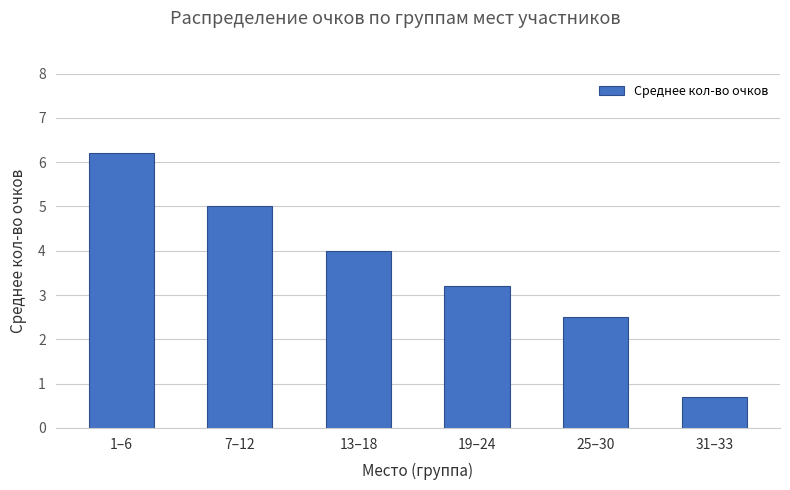

Is it true that the value at 19–24 is 3.2?

True